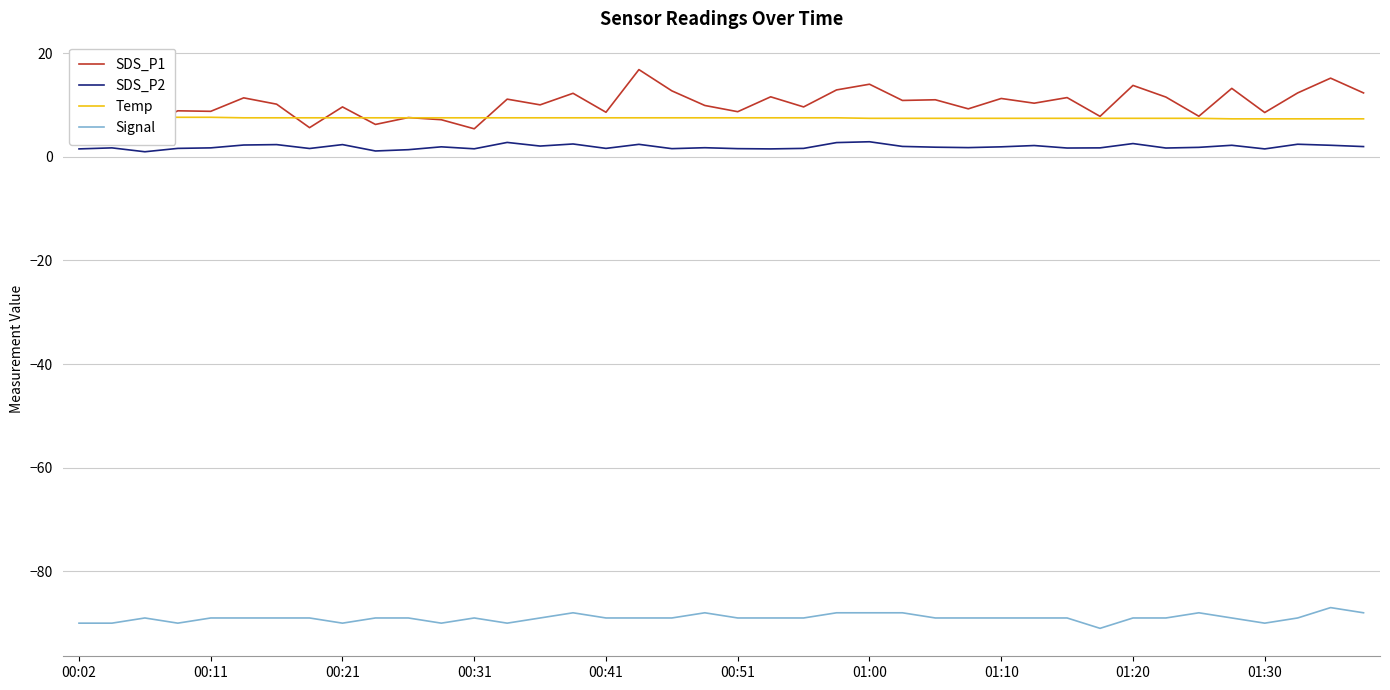

Is it true that SDS_P2 equals 2.3 at 00:02?

False